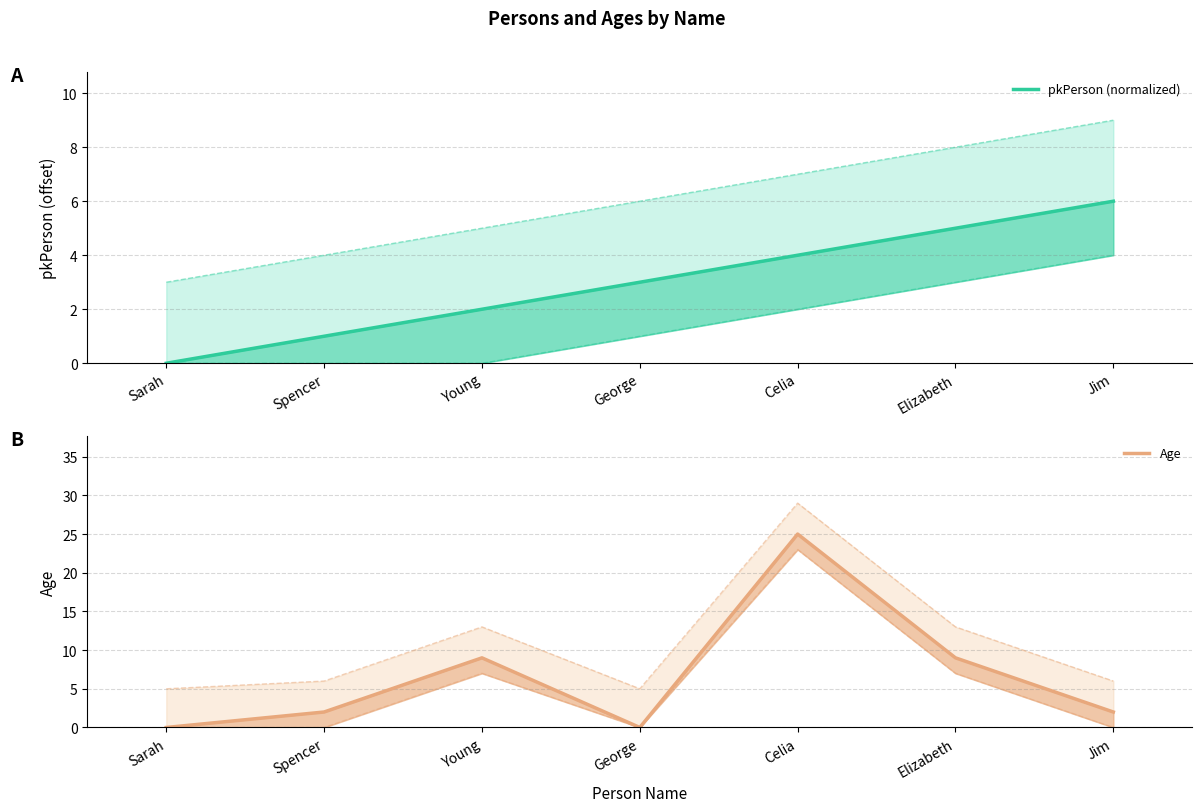

How many pkPerson (normalized) values are between 1 and 5?

5